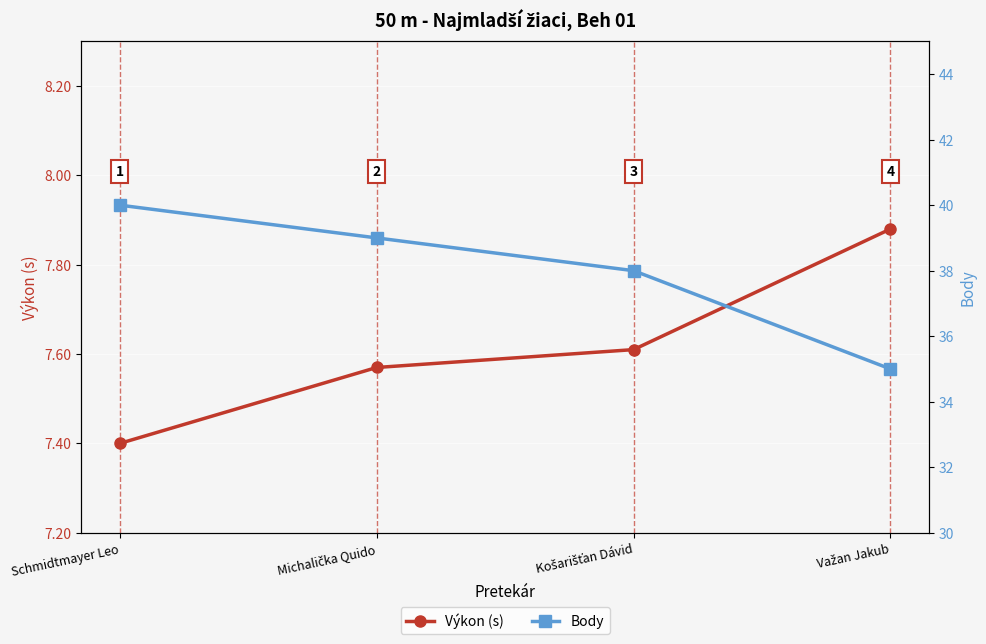

What is the label of the 2nd point from the left?

Michalička Quido